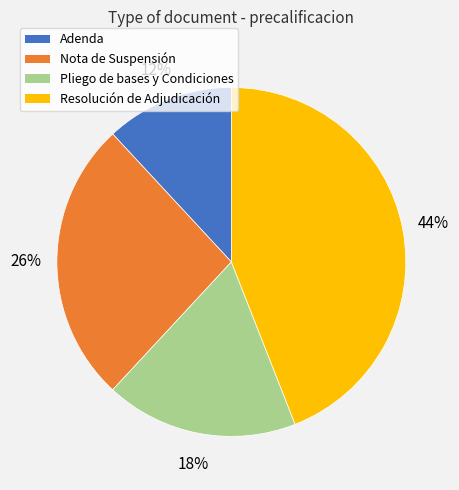

Rank the categories by value from highest to lowest.

Resolución de Adjudicación, Nota de Suspensión, Pliego de bases y Condiciones, Adenda